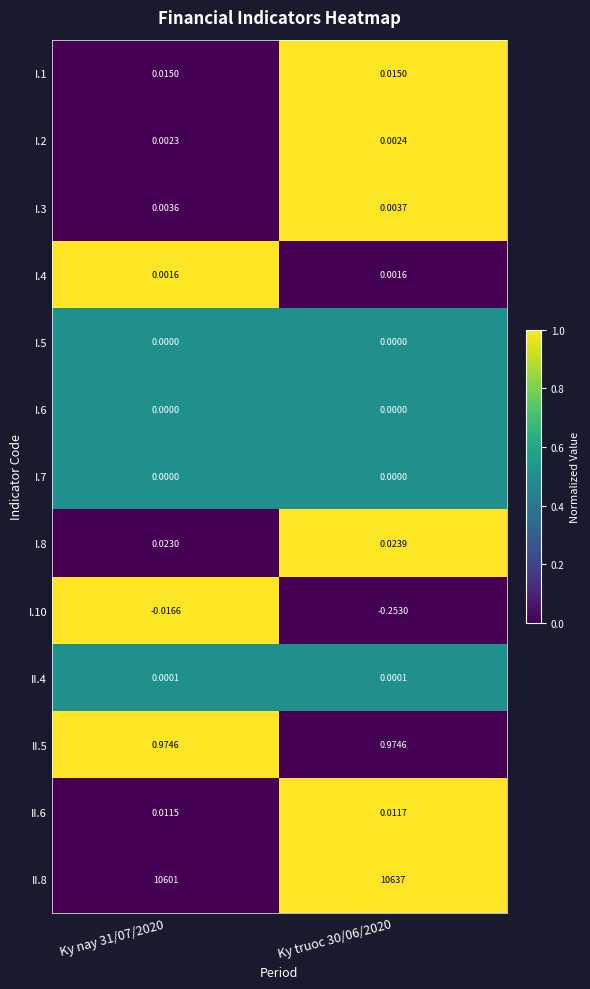

At which category does the chart reach its peak across all series?

Ky truoc 30/06/2020